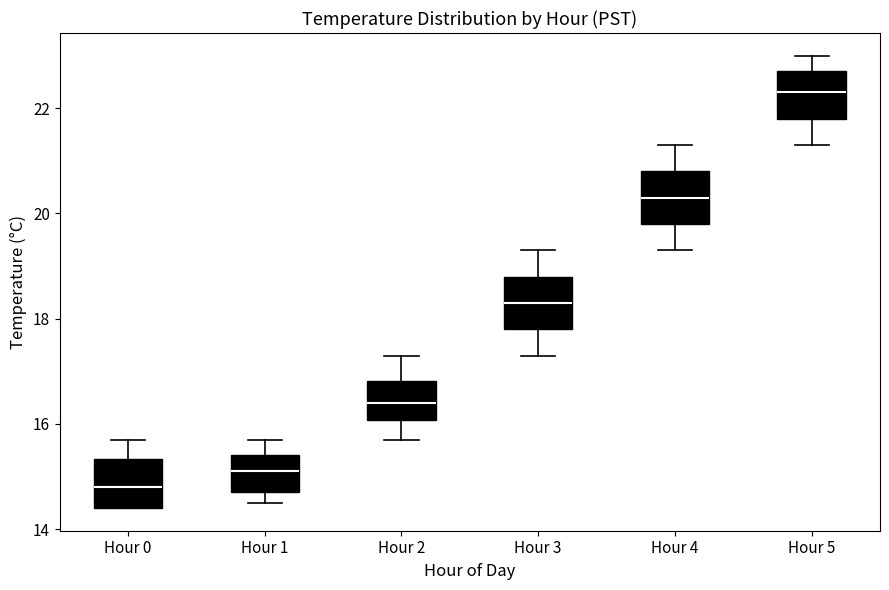

Reading left to right, read every box against the y-axis: the position of its median line, the range the box covers, and the ends of its whiskers. The values are not printed on the chart, so give them approximately, as read against the axis.

Hour 0: median 14.8, box 14.4 to 15.4, whiskers 14.4 to 15.8
Hour 1: median 15.2, box 14.8 to 15.4, whiskers 14.6 to 15.8
Hour 2: median 16.4, box 16.0 to 16.8, whiskers 15.8 to 17.4
Hour 3: median 18.4, box 17.8 to 18.8, whiskers 17.4 to 19.4
Hour 4: median 20.4, box 19.8 to 20.8, whiskers 19.4 to 21.4
Hour 5: median 22.4, box 21.8 to 22.8, whiskers 21.4 to 23.0